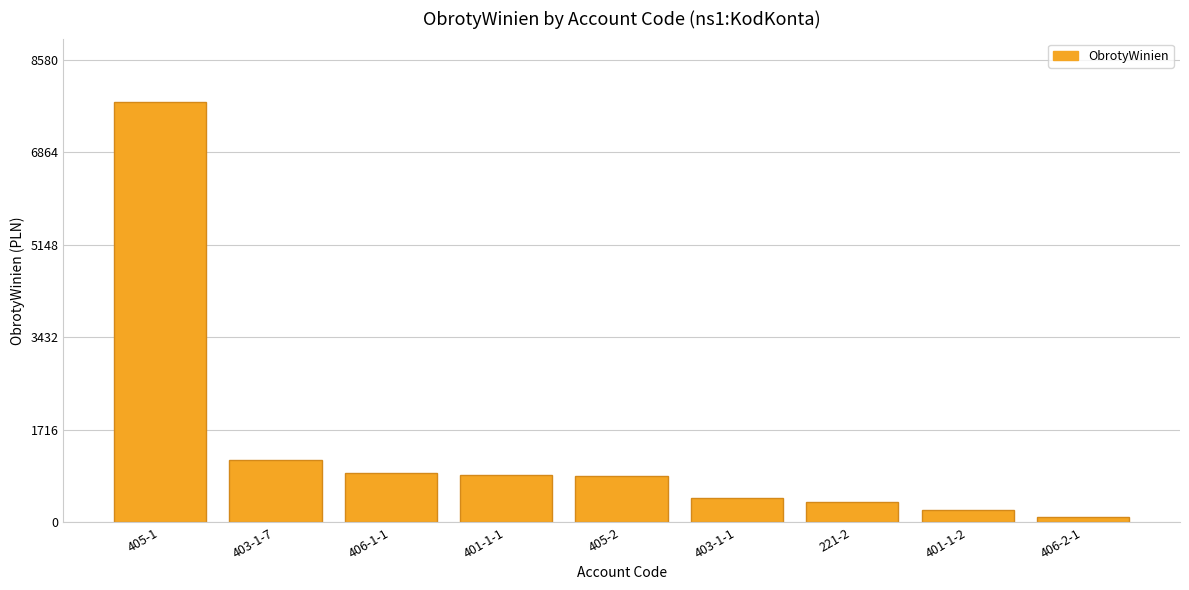

Which has a higher value, 403-1-7 or 405-2?

403-1-7